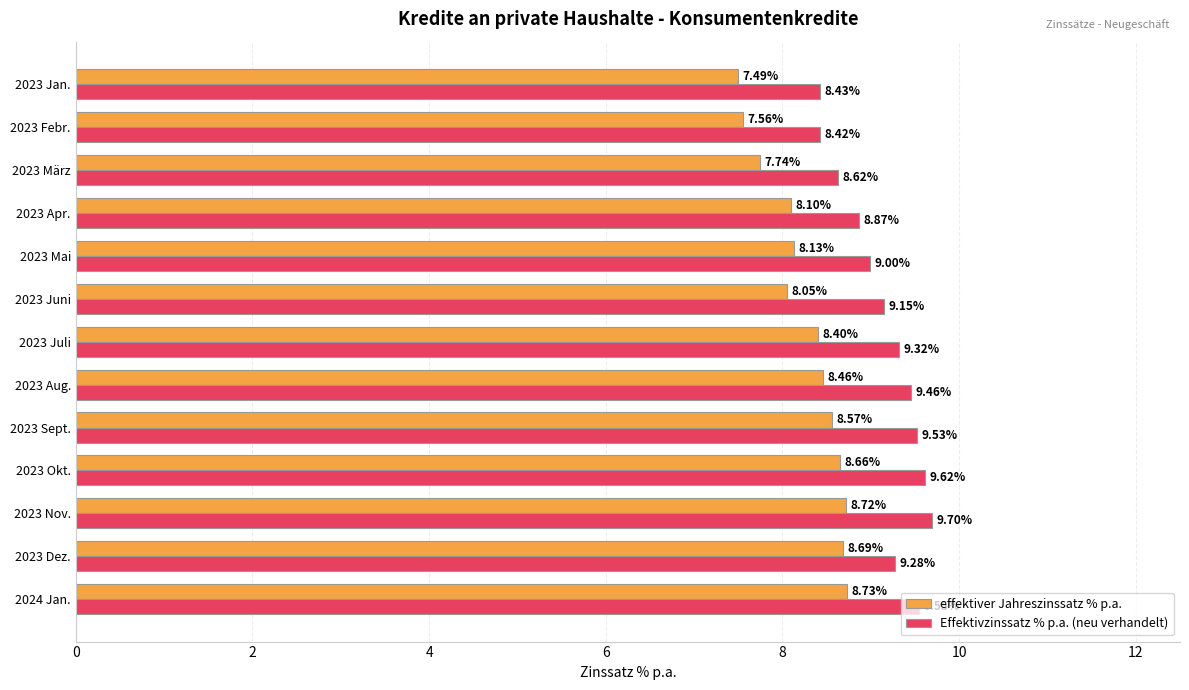

At how many categories does at least one series exceed 8?

13